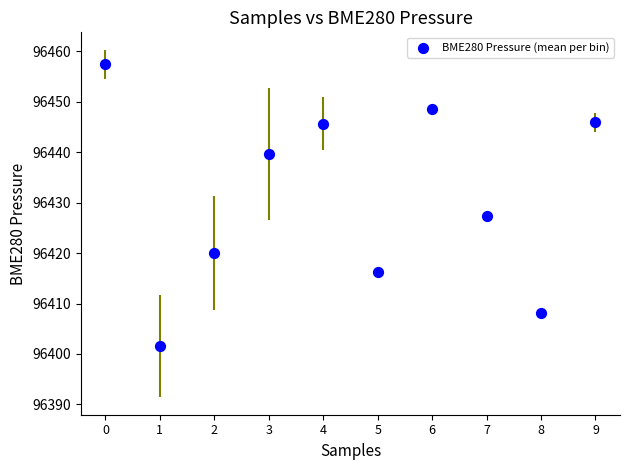

What Y value in the scatter plot is closest to 96429?

96427.4